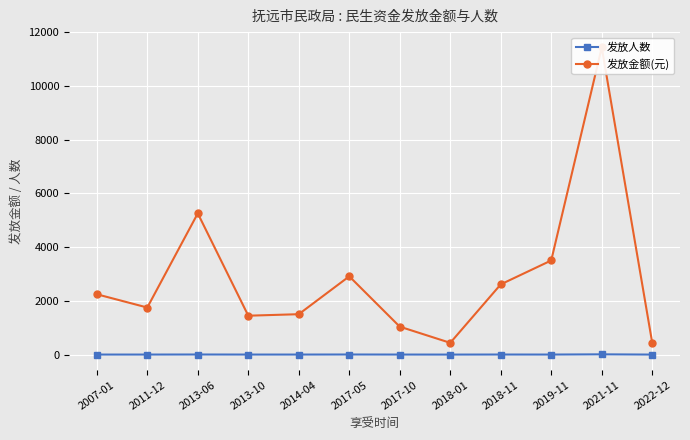

Reading right to left, list all the values displayed in this chart.

发放人数: 2022-12=1	2021-11=10	2019-11=2	2018-11=3	2018-01=1	2017-10=2	2017-05=4	2014-04=2	2013-10=2	2013-06=4	2011-12=2	2007-01=2
发放金额(元): 2022-12=438	2021-11=11430	2019-11=3504	2018-11=2614	2018-01=438	2017-10=1040	2017-05=2913	2014-04=1504	2013-10=1448	2013-06=5256	2011-12=1752	2007-01=2246